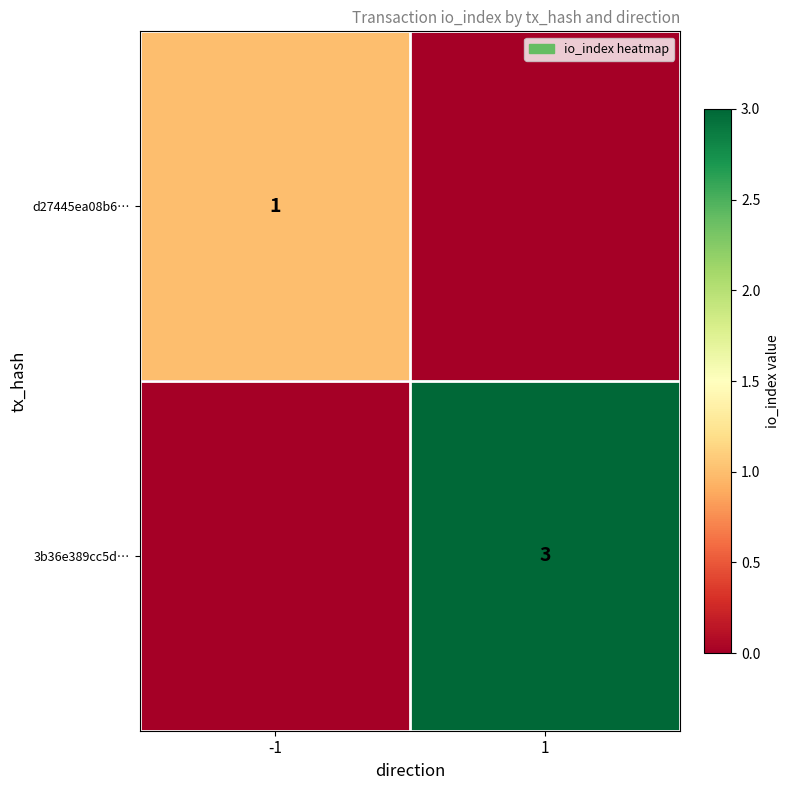

Is it true that 3b36e389cc5d… equals 5 at 1?

False